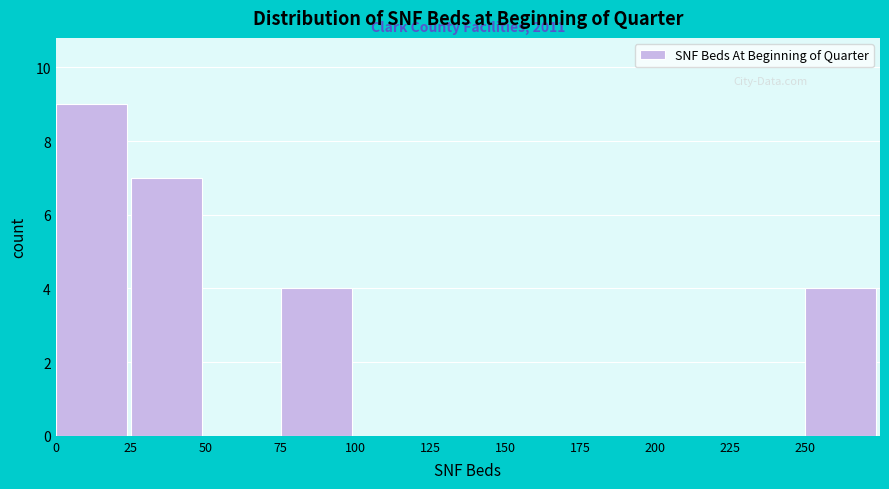

Over which range of the x-axis is the bar tallest?

0 to 25